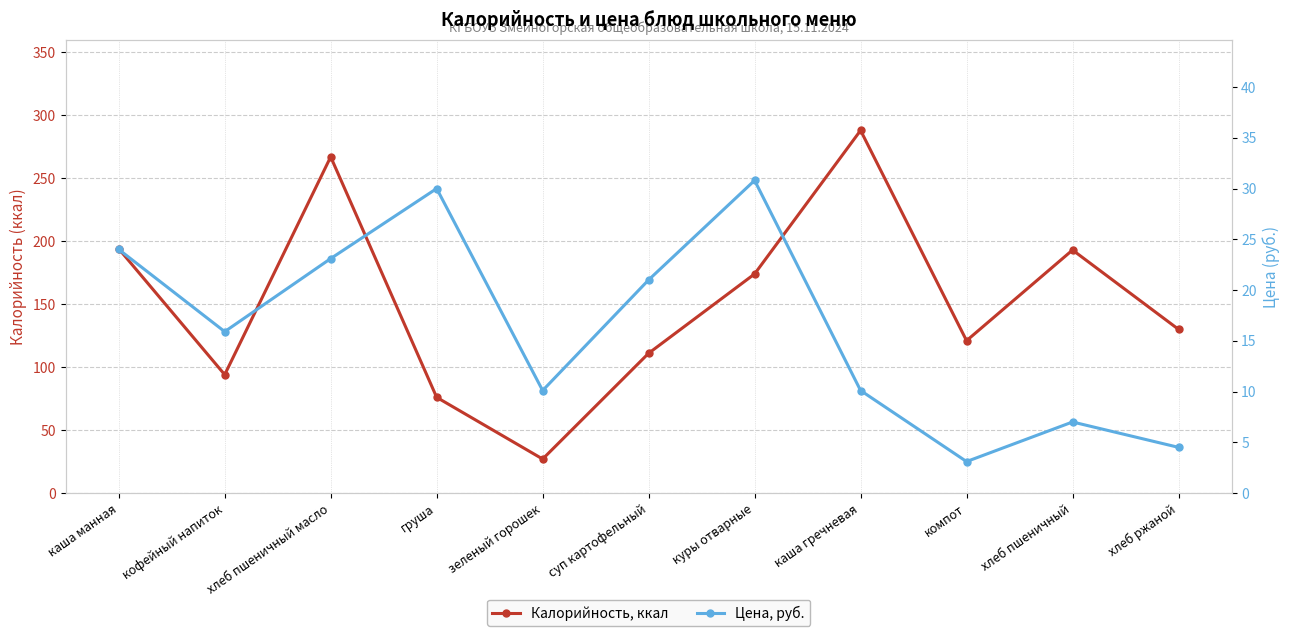

Where does the Калорийность, ккал series first go above 130?

каша манная